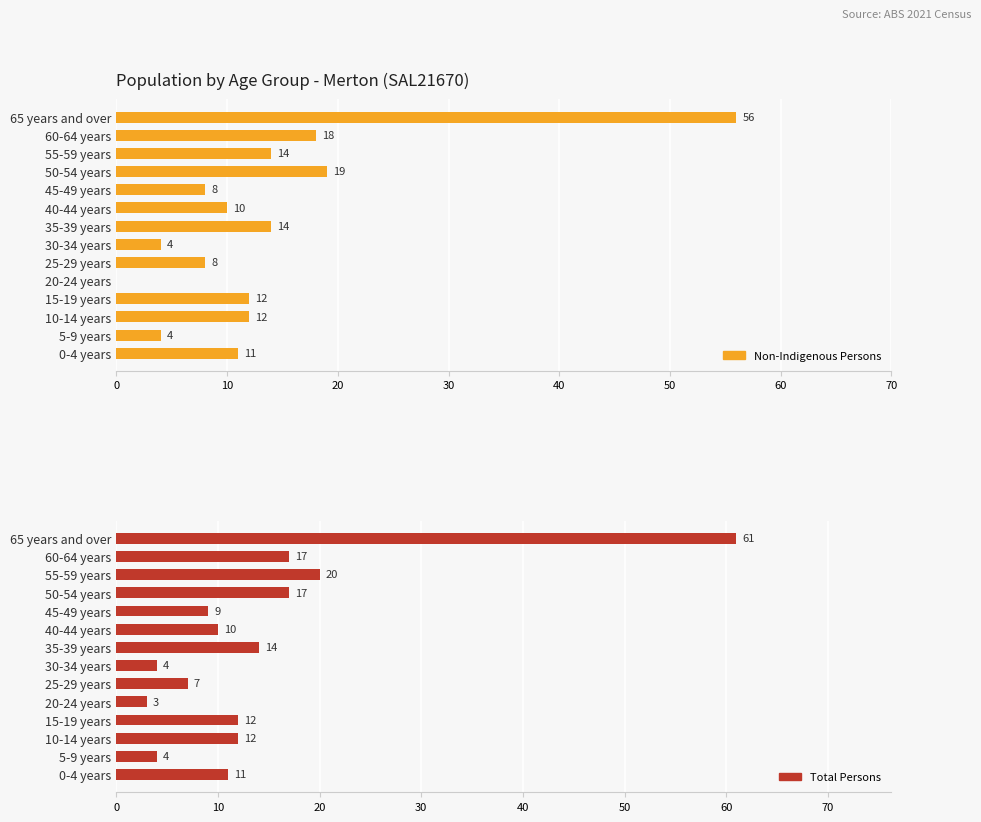

How many bars are there in each group?

2